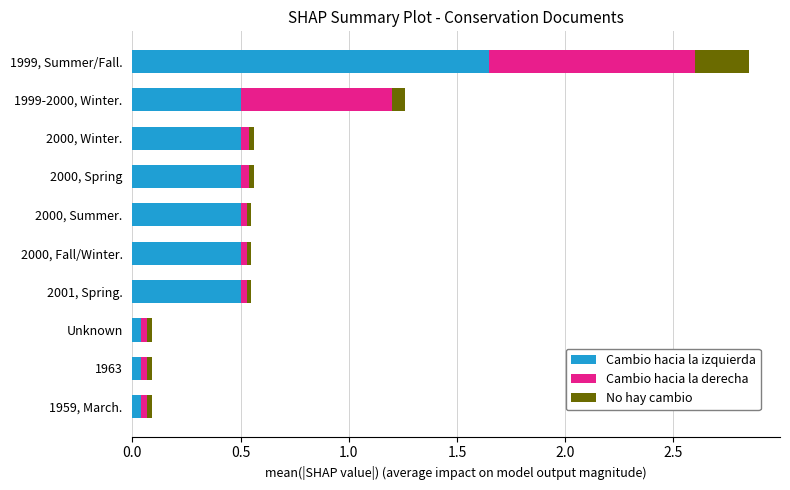

What are all the series names shown in the legend?

Cambio hacia la izquierda, Cambio hacia la derecha, No hay cambio